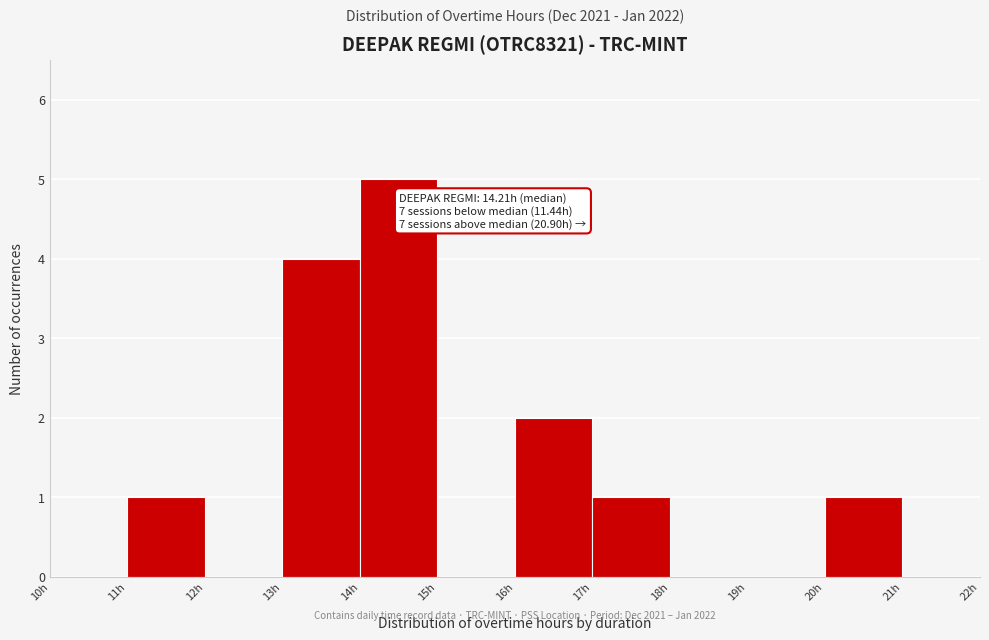

Which range on the x-axis has the tallest bar?

14 to 15